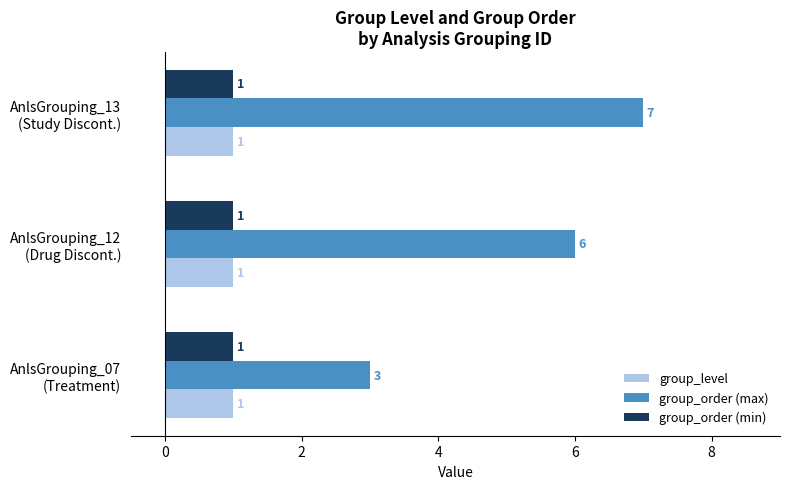

Which series has the largest range (max minus min)?

group_order (max)